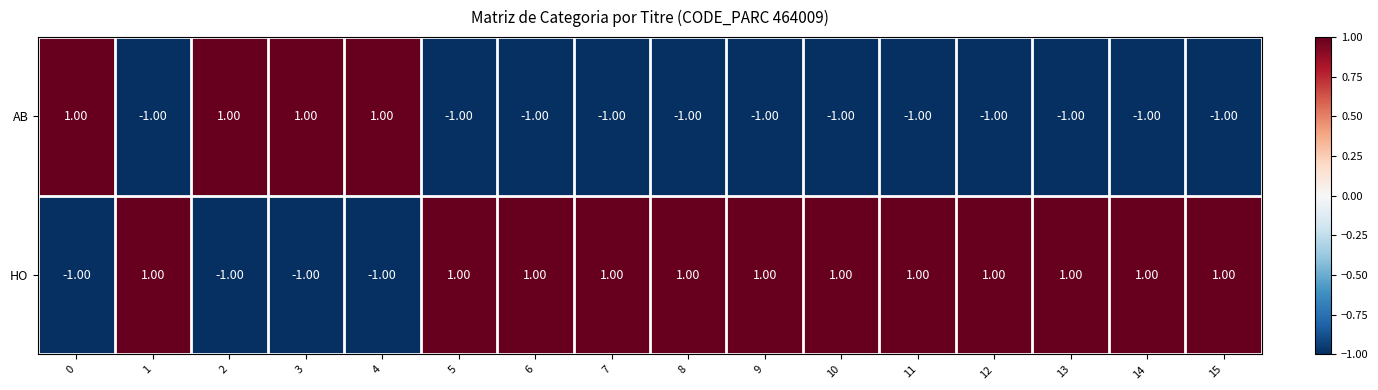

What is the spread (max minus min) of values at 6?

2